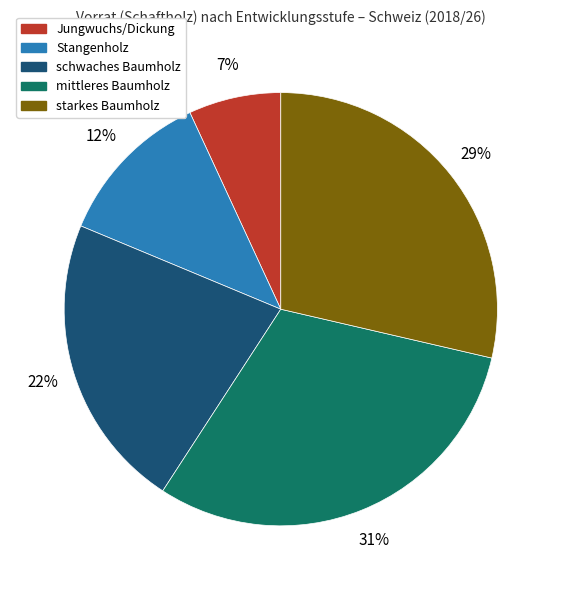

Combined, do schwaches Baumholz and starkes Baumholz account for over 50%?

Yes